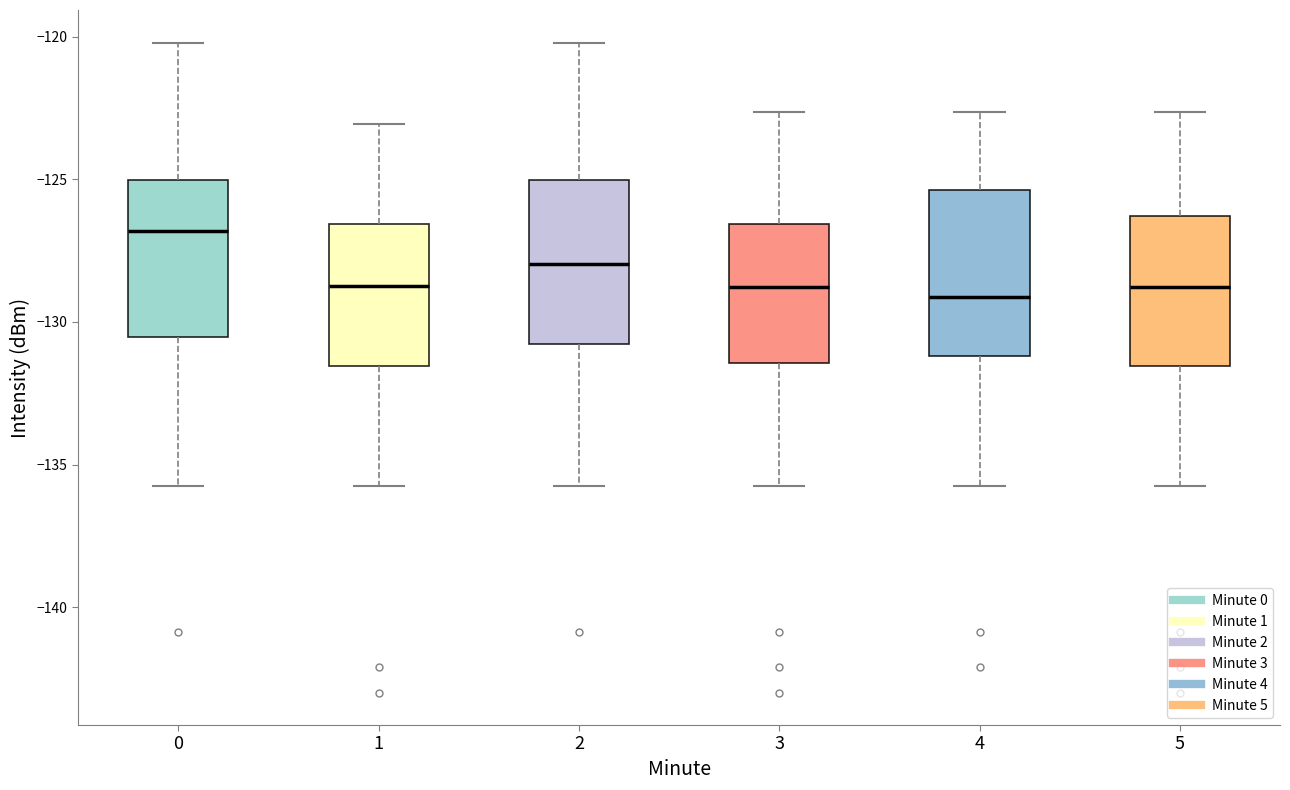

Reading left to right, transcribe this box plot: for each box, give where its median line is, the range the box spans, and where its two whiskers end, as read against the y-axis. The values are not printed on the chart, so give them approximately, as read against the axis.

0: median -127.0, box -130.5 to -125.0, whiskers -136.0 to -120.0
1: median -129.0, box -131.5 to -126.5, whiskers -136.0 to -123.0
2: median -128.0, box -131.0 to -125.0, whiskers -136.0 to -120.0
3: median -129.0, box -131.5 to -126.5, whiskers -136.0 to -122.5
4: median -129.0, box -131.0 to -125.5, whiskers -136.0 to -122.5
5: median -129.0, box -131.5 to -126.5, whiskers -136.0 to -122.5